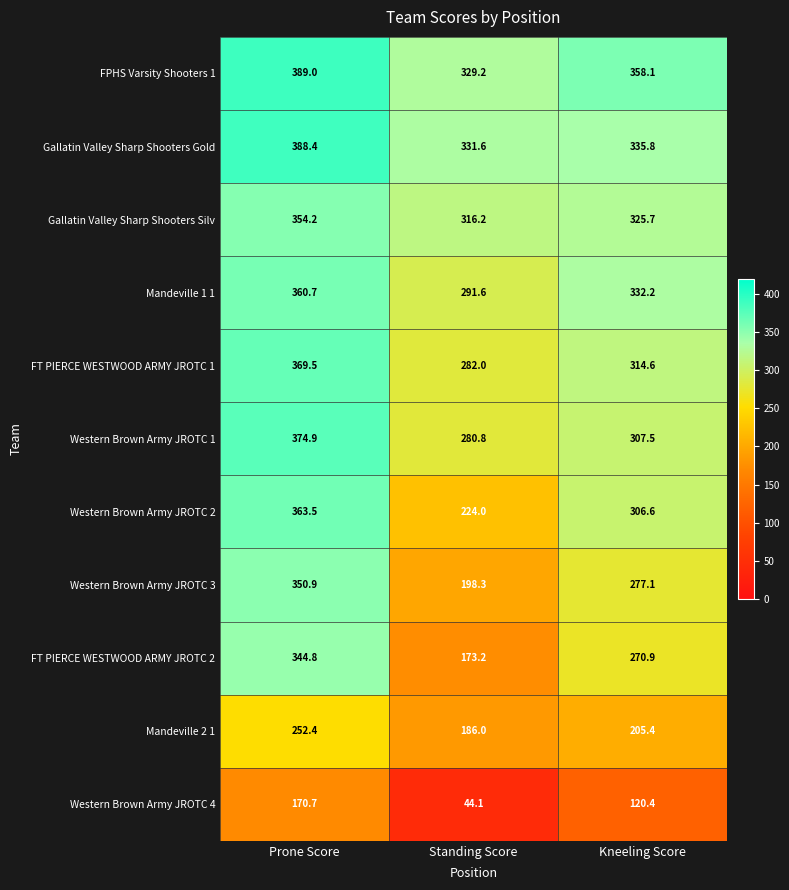

Rank the series at Kneeling Score from lowest to highest value.

Western Brown Army JROTC 4, Mandeville 2 1, FT PIERCE WESTWOOD ARMY JROTC 2, Western Brown Army JROTC 3, Western Brown Army JROTC 2, Western Brown Army JROTC 1, FT PIERCE WESTWOOD ARMY JROTC 1, Gallatin Valley Sharp Shooters Silv, Mandeville 1 1, Gallatin Valley Sharp Shooters Gold, FPHS Varsity Shooters 1